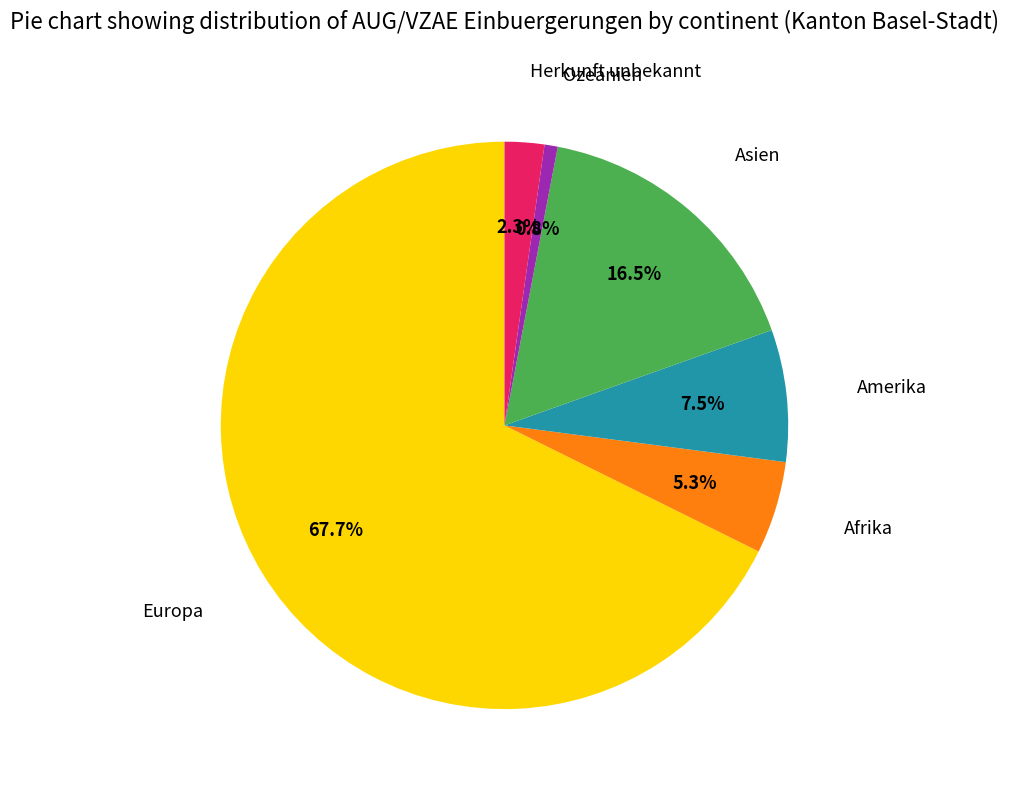

Does Europa account for over 50% of the chart?

Yes